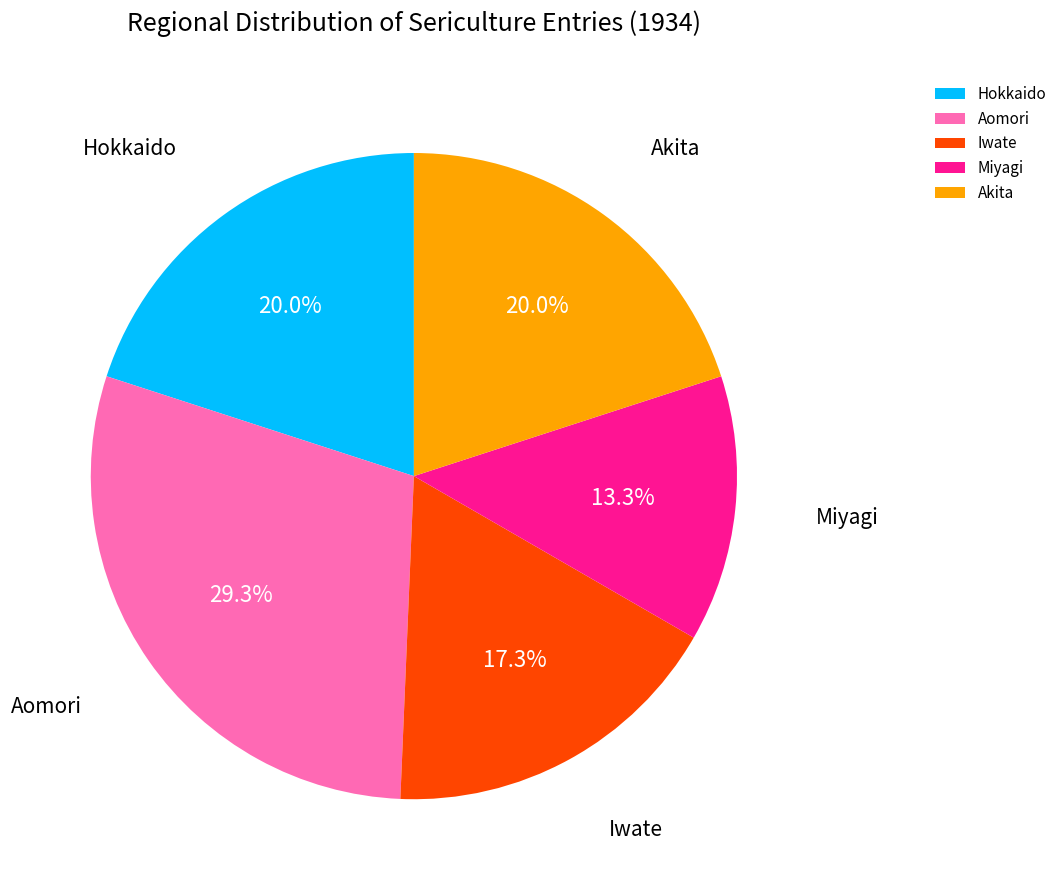

To the nearest percent, what is the difference between the Akita and Aomori slice percentages?

9%